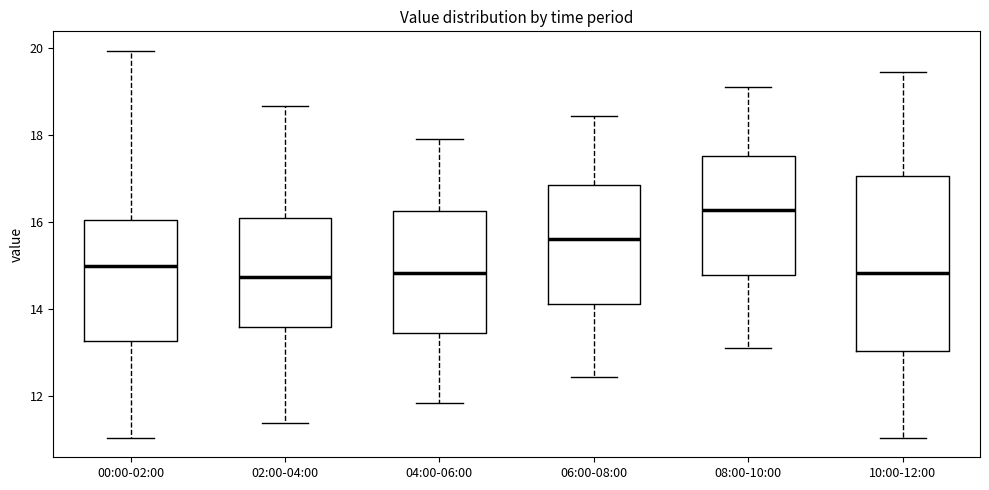

Reading left to right, transcribe this box plot: for each box, give where its median line is, the range the box spans, and where its two whiskers end, as read against the y-axis. The values are not printed on the chart, so give them approximately, as read against the axis.

00:00-02:00: median 15.0, box 13.2 to 16.0, whiskers 11.0 to 20.0
02:00-04:00: median 14.8, box 13.6 to 16.0, whiskers 11.4 to 18.6
04:00-06:00: median 14.8, box 13.4 to 16.2, whiskers 11.8 to 18.0
06:00-08:00: median 15.6, box 14.2 to 16.8, whiskers 12.4 to 18.4
08:00-10:00: median 16.2, box 14.8 to 17.6, whiskers 13.2 to 19.2
10:00-12:00: median 14.8, box 13.0 to 17.0, whiskers 11.0 to 19.4